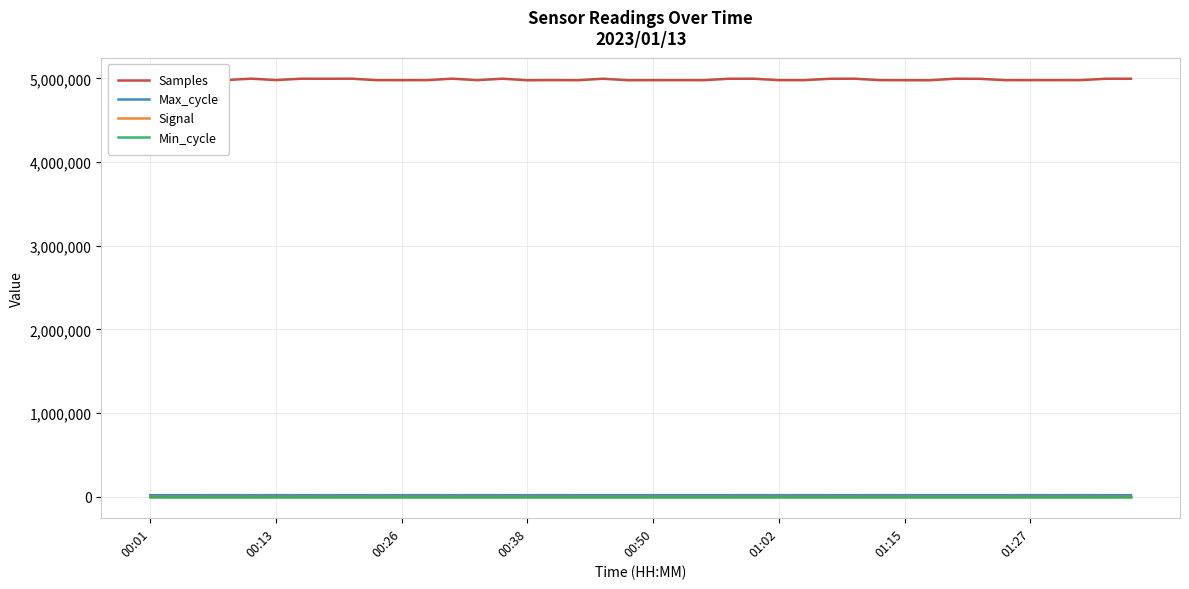

What position from the right is 13?

27